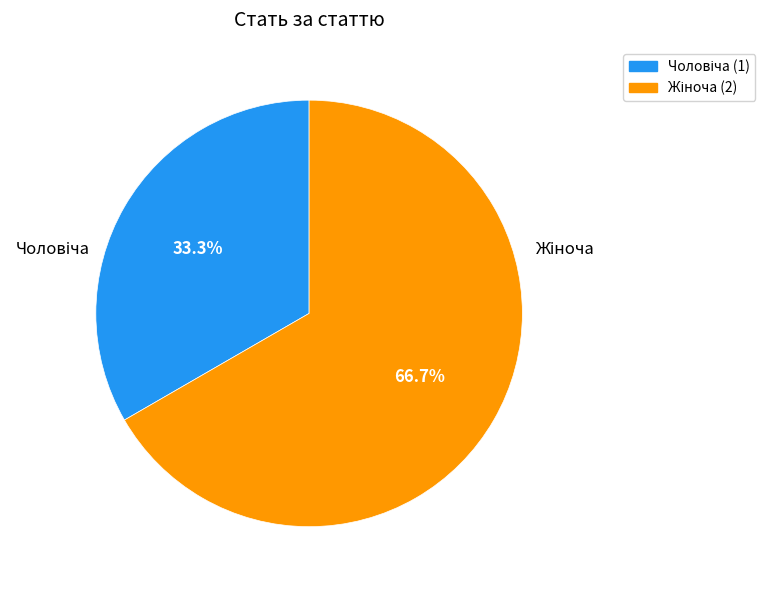

Is there any slice that represents more than half of the pie?

Yes